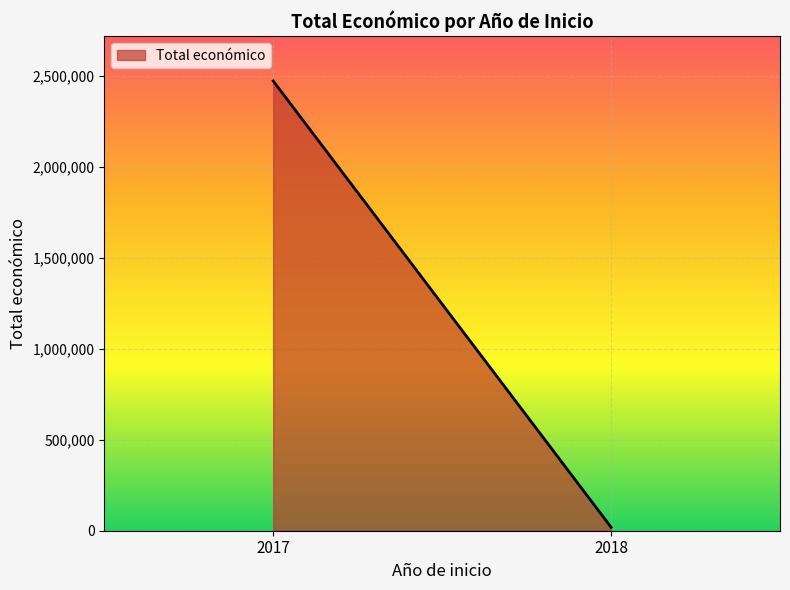

List the labels in order of value, largest first.

2017, 2018